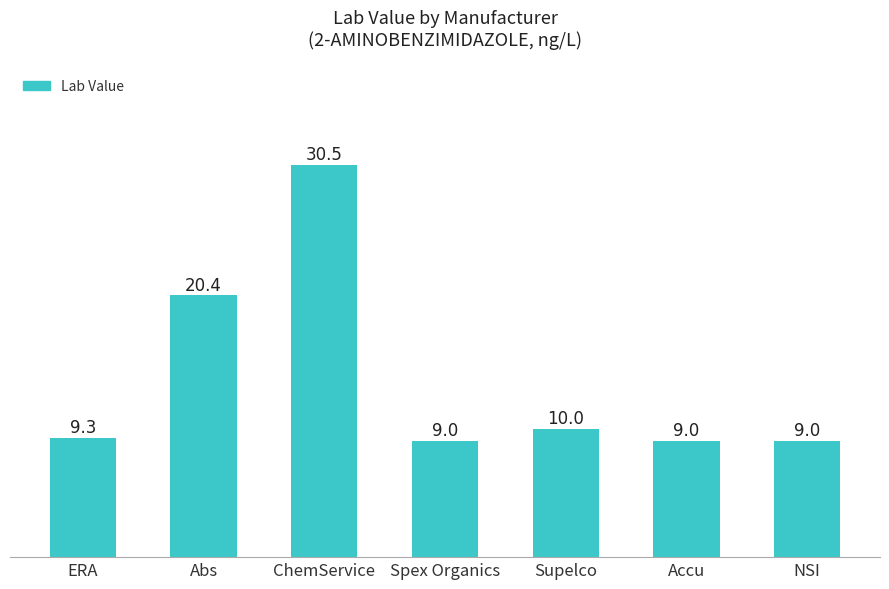

What is the label of the 5th bar from the left?

Supelco